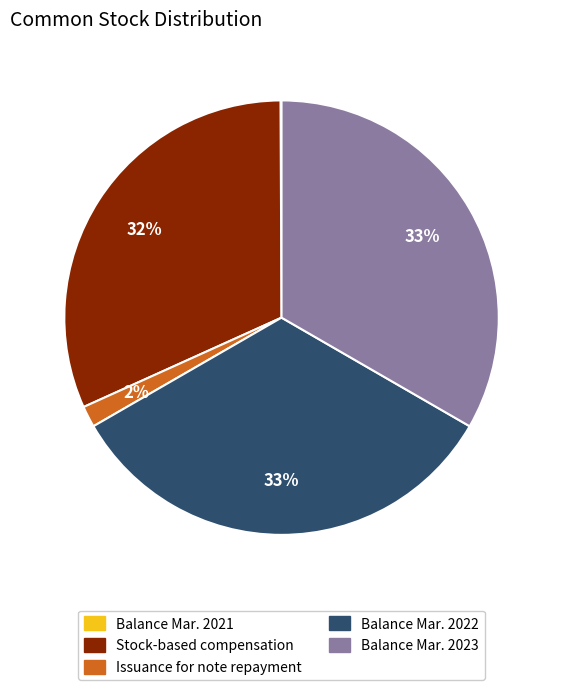

Combined, do Issuance for note repayment and Stock-based compensation account for over 50%?

No